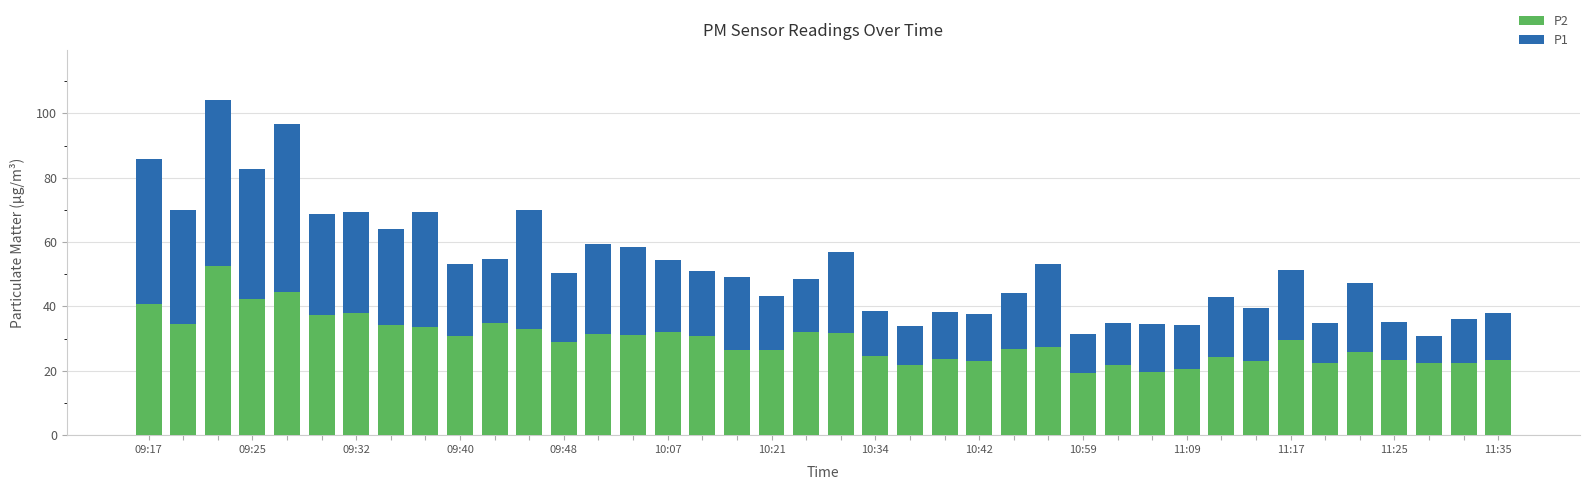

What is the maximum value for P2?

52.6